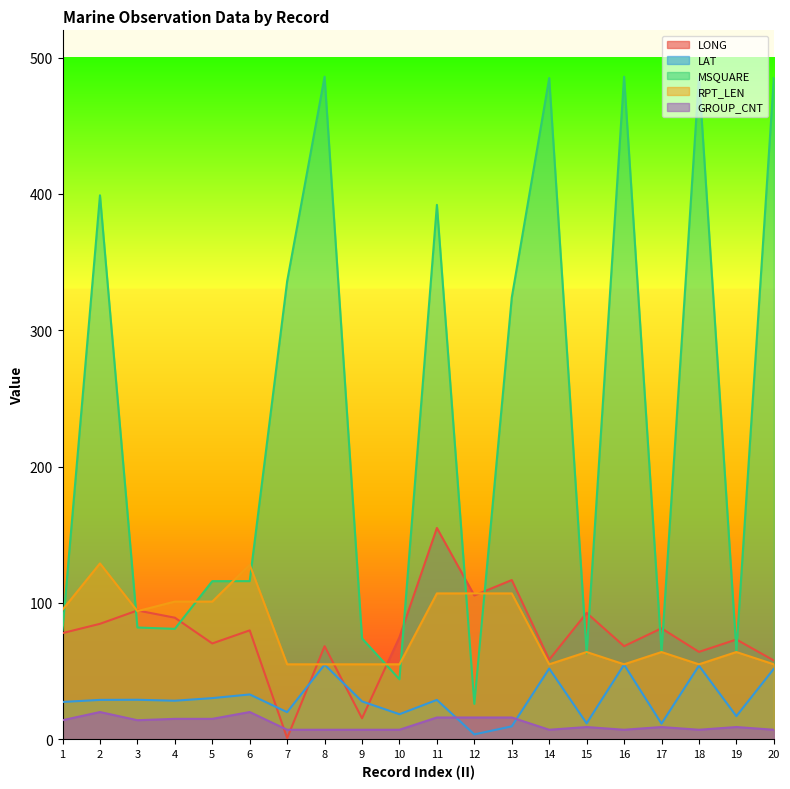

What is the sum of all RPT_LEN values?

1601.0